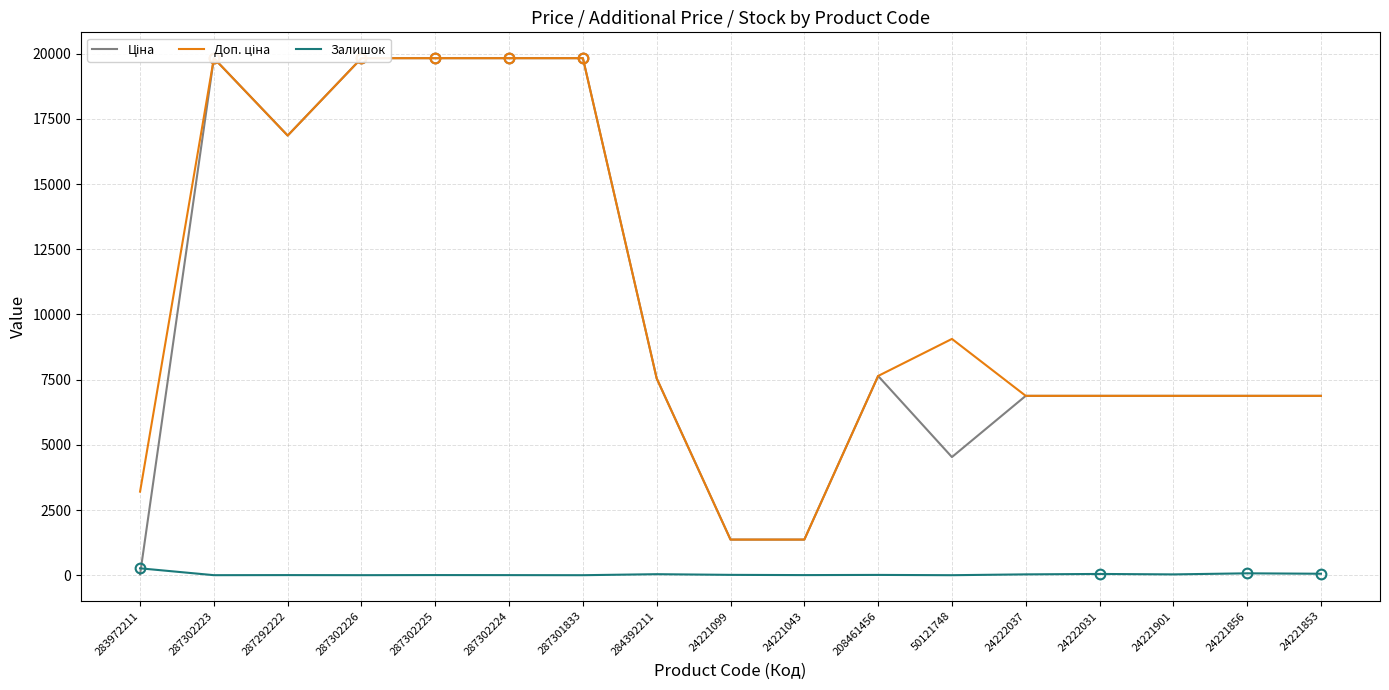

At which category is the sum across all series the highest?

287302225